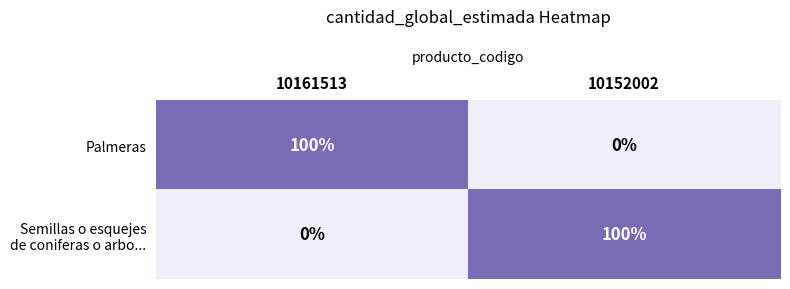

What is the difference between the maximum and minimum values in the Palmeras series?

100